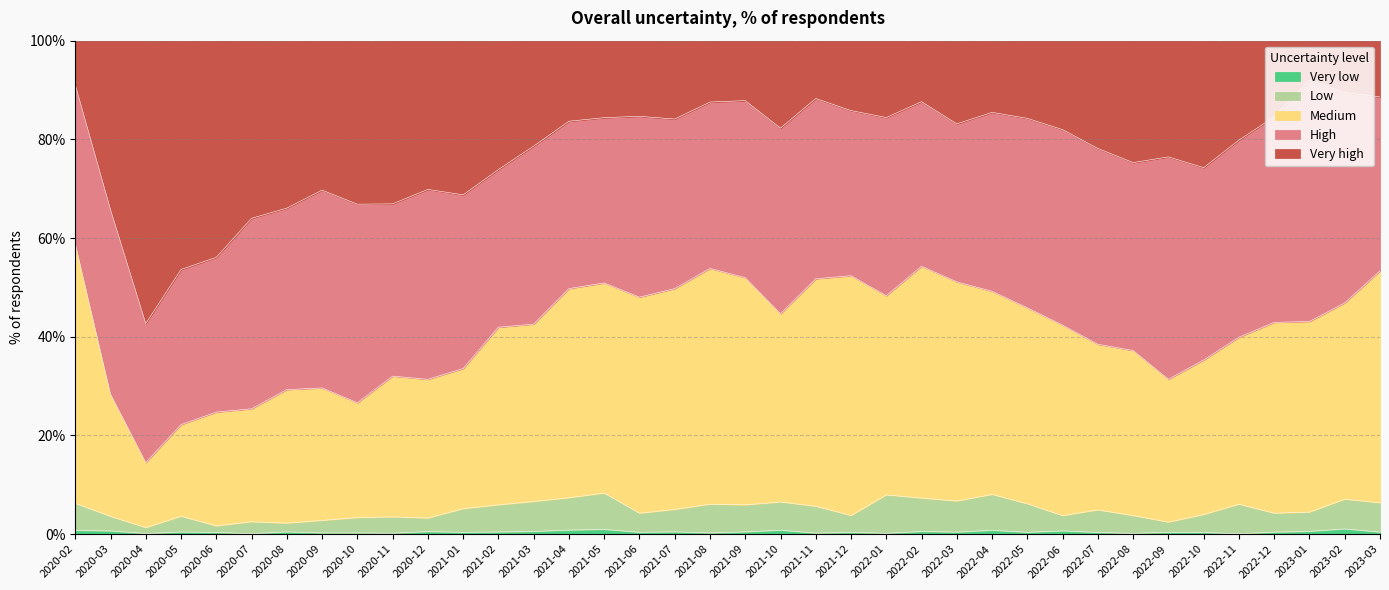

What are all the series names shown in the legend?

Very low, Low, Medium, High, Very high